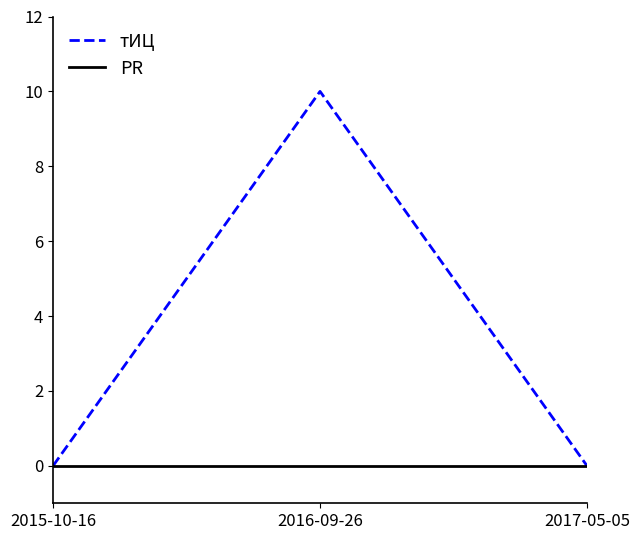

Rank the series by their maximum value, from highest to lowest.

тИЦ, PR